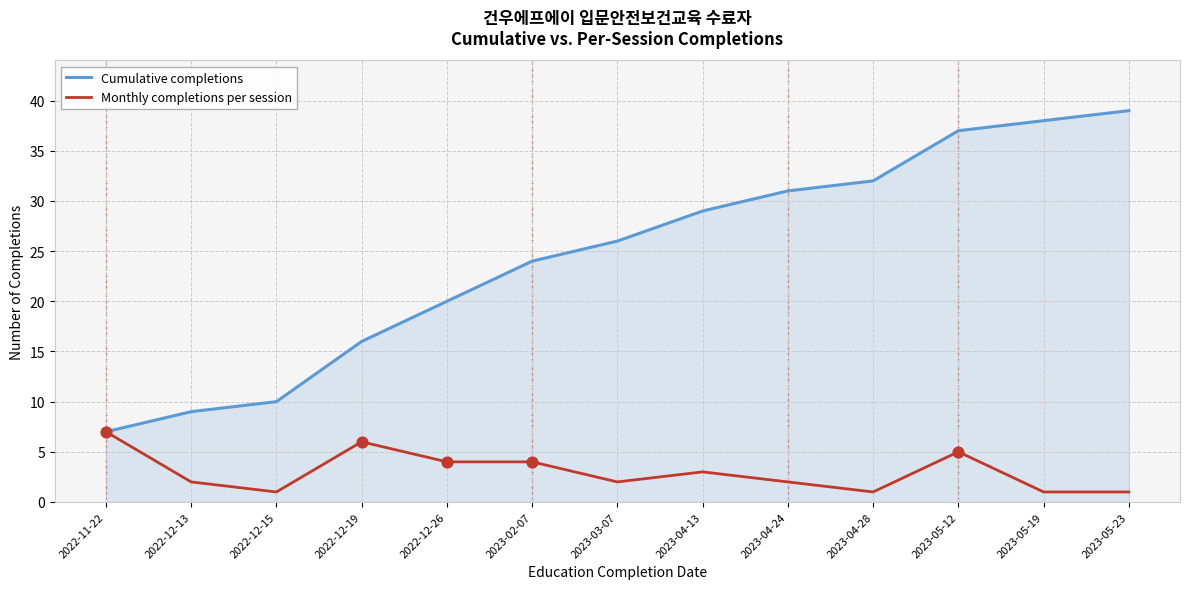

What are all the series names shown in the legend?

Cumulative completions, Monthly completions per session